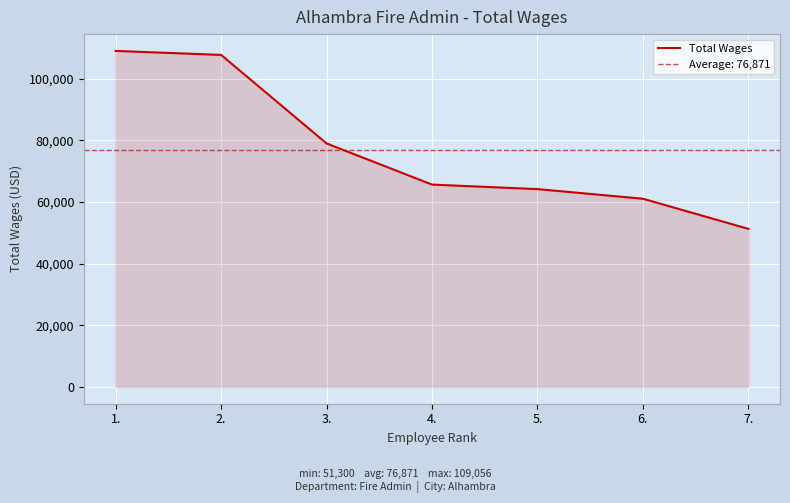

What is the difference between the maximum and minimum values?

57756